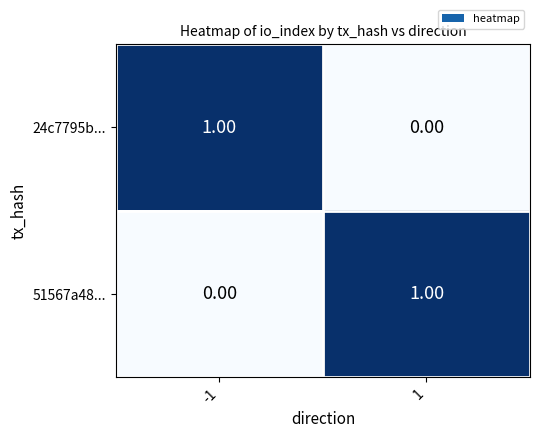

At 1, list the series in order from largest to smallest.

51567a48..., 24c7795b...